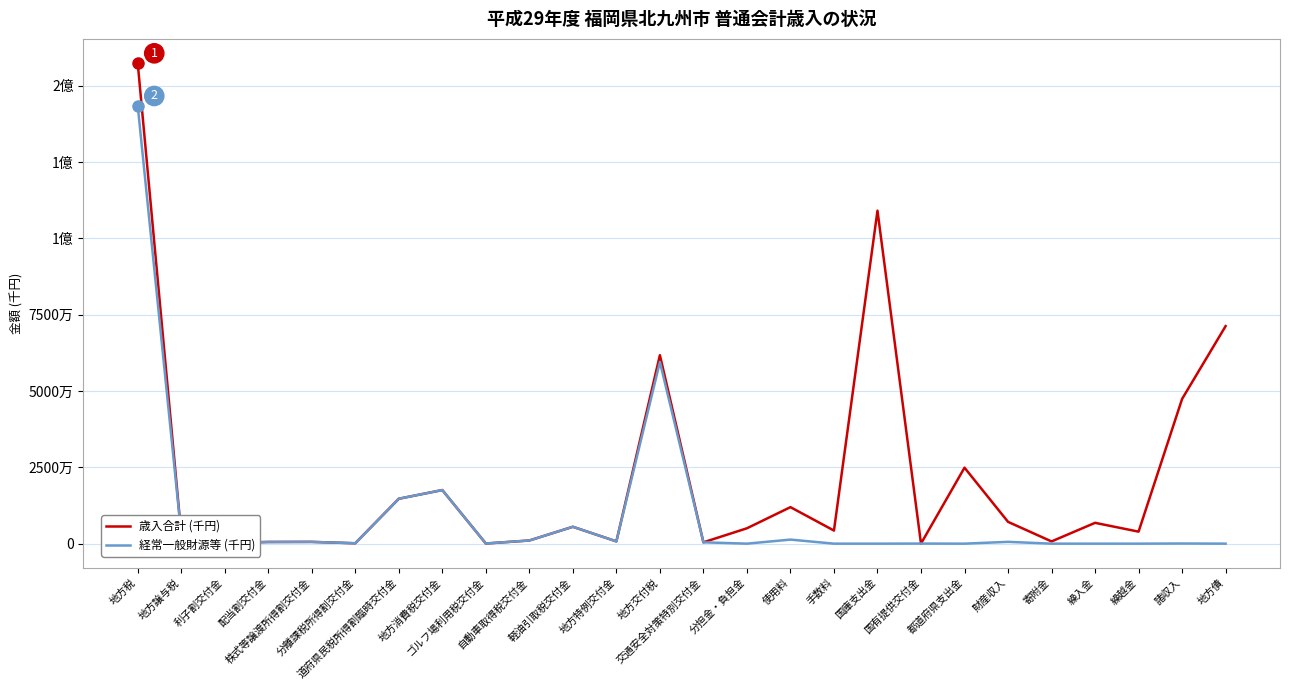

Does the chart display data point markers on the line(s)?

No